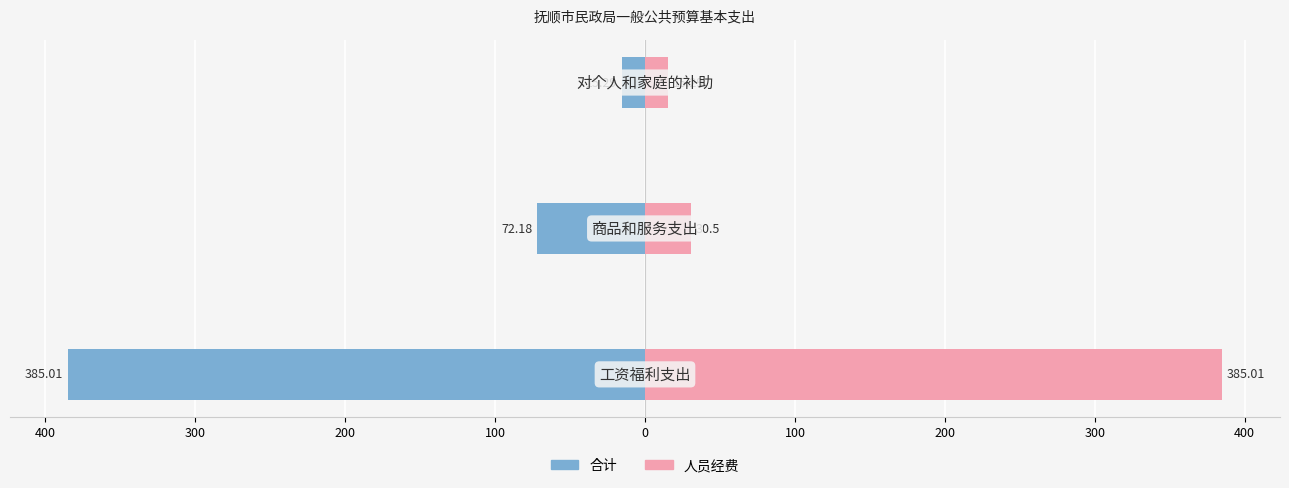

The value of 合计 at 300 is -15.3. True or false?

True